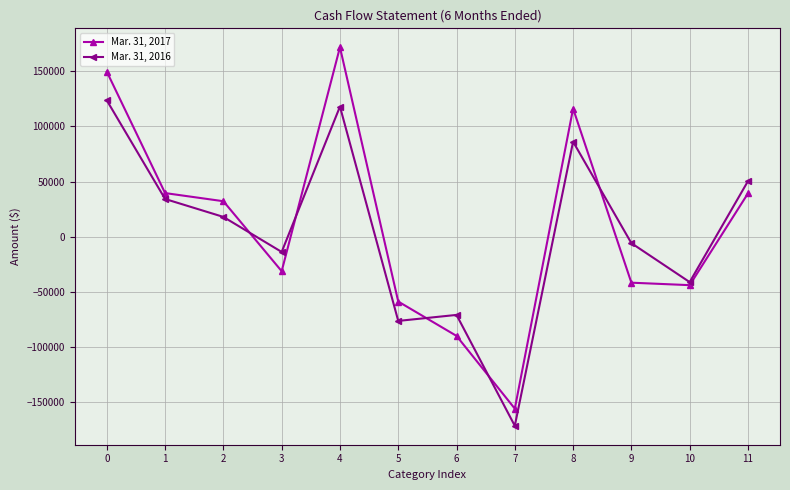

At which category does Mar. 31, 2016 reach its first local valley?

3